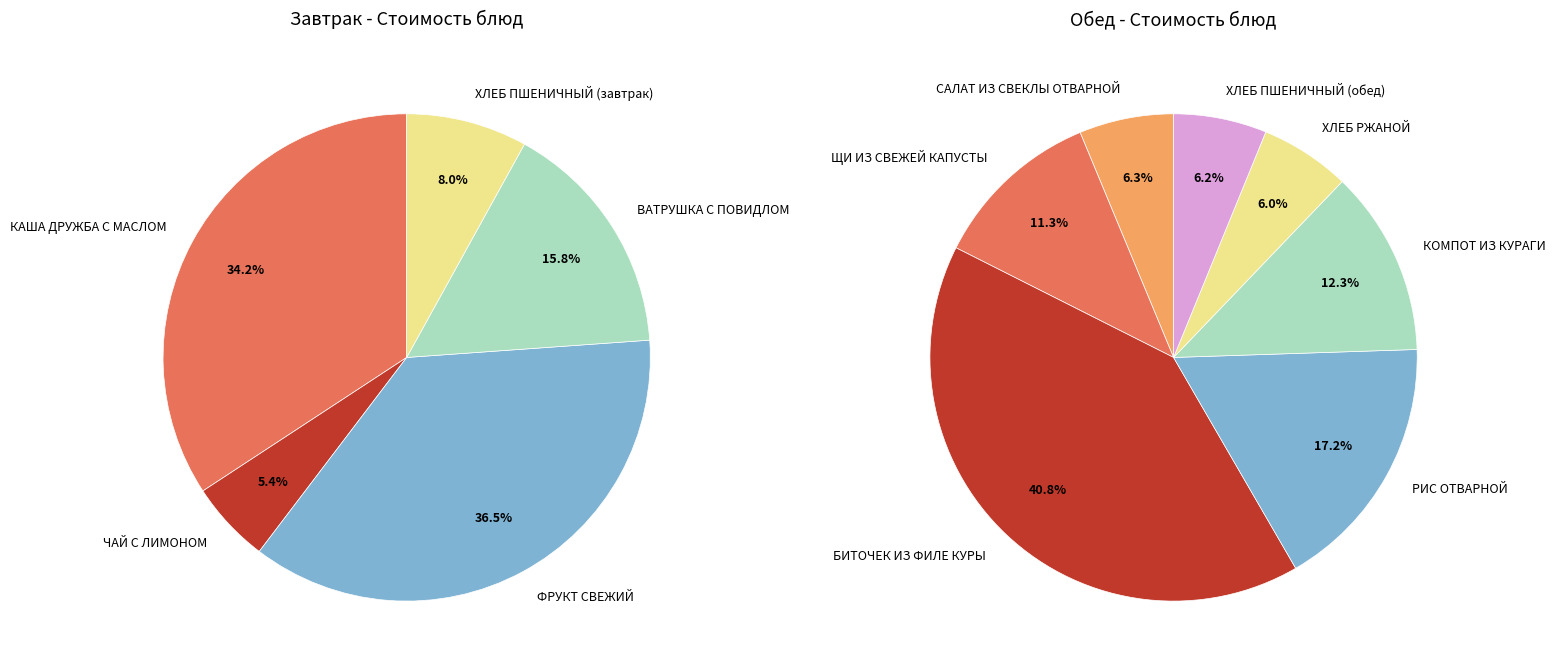

Count the number of slices in the pie.

12